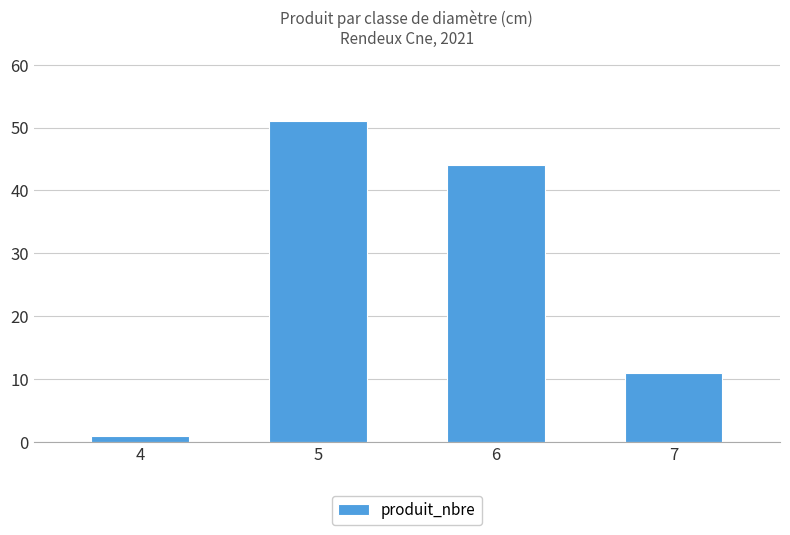

Which has a higher value, 4 or 5?

5